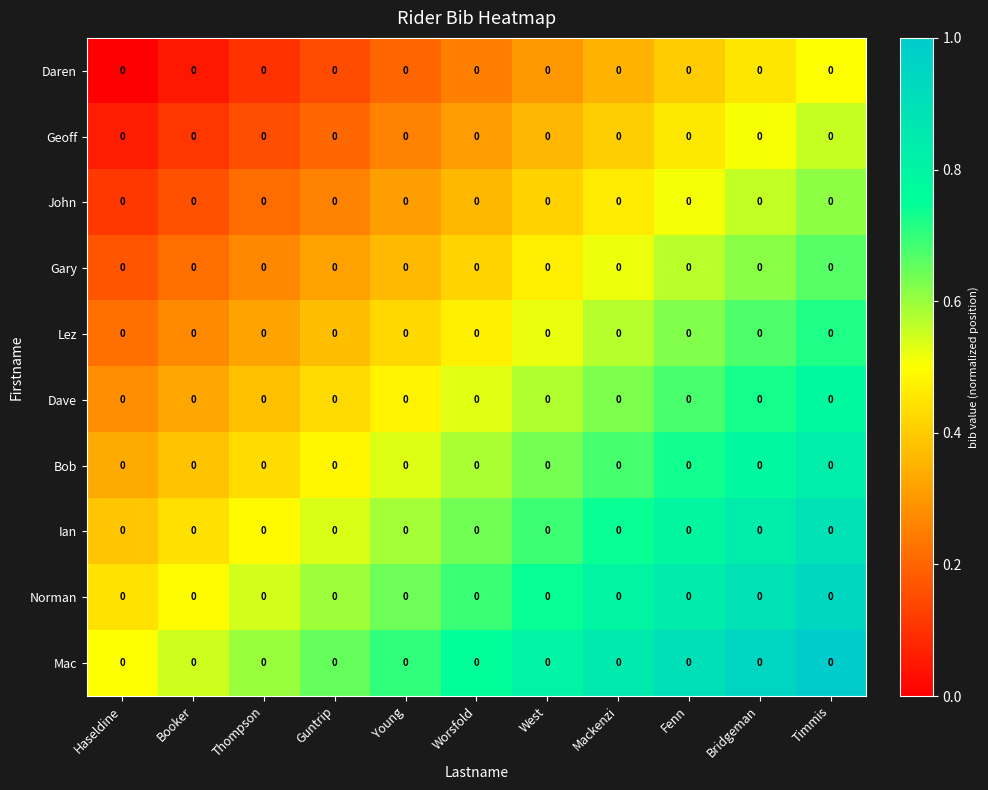

How many series are shown in this chart?

10